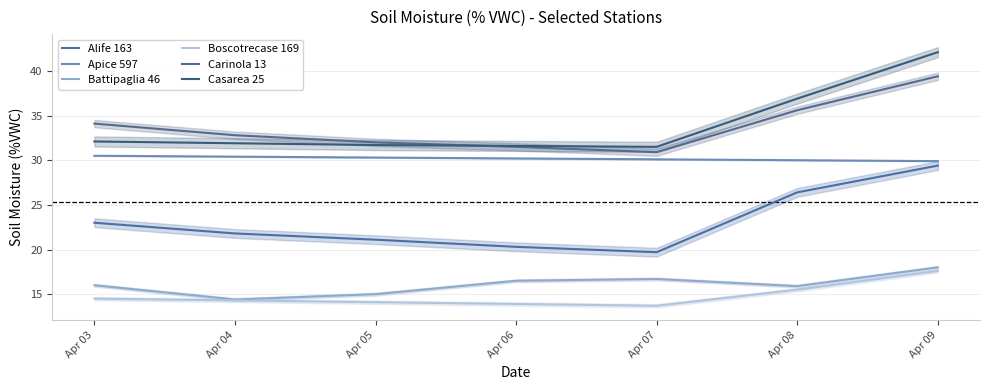

What is the difference between the maximum and second lowest values in the Casarea 25 series?

10.5